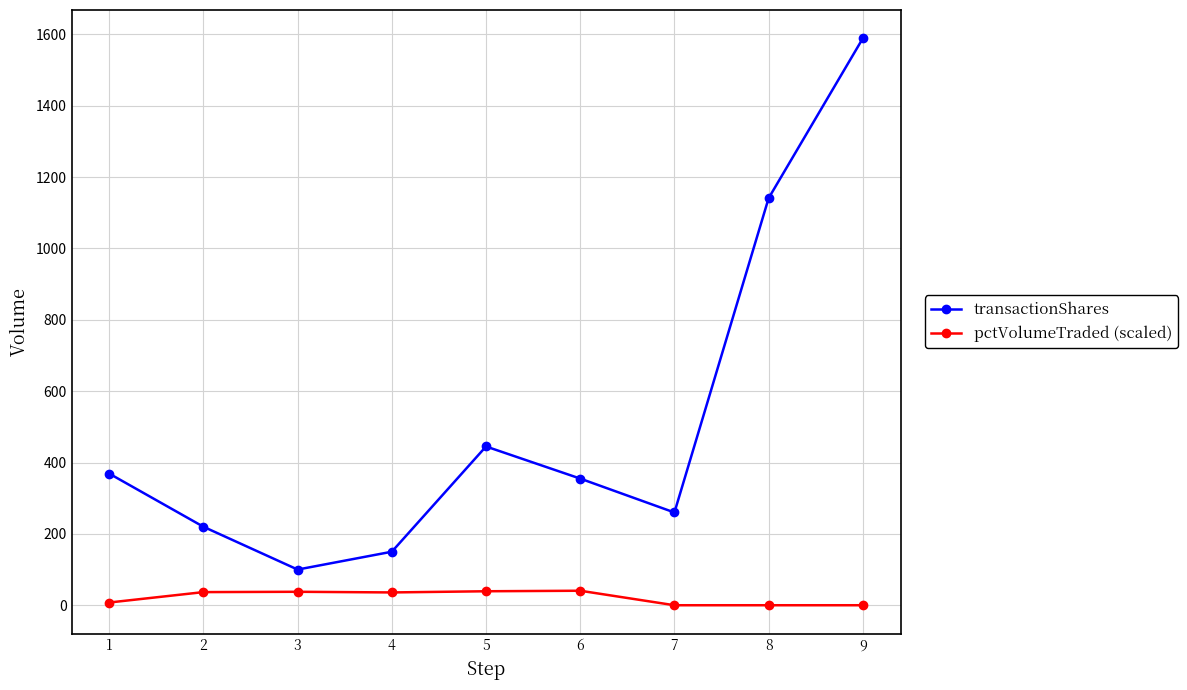

Which series has the largest total across all categories?

transactionShares